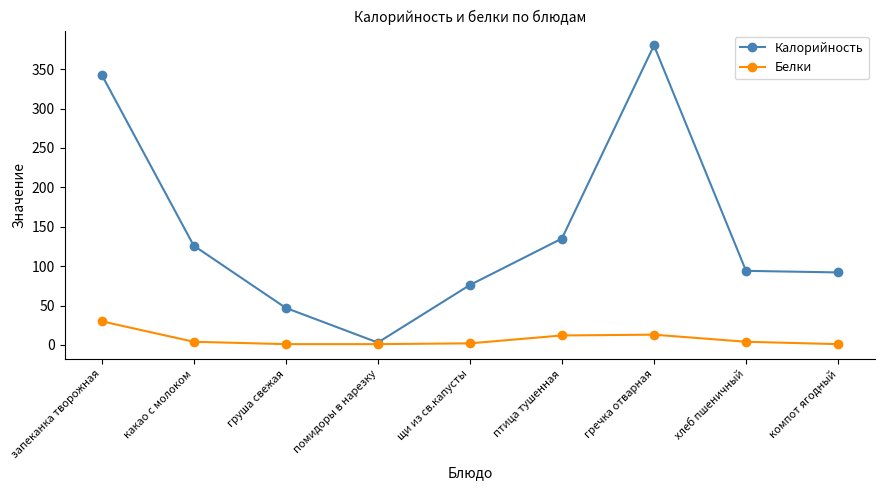

Between гречка отварная and хлеб пшеничный, which series saw the biggest shift?

Калорийность